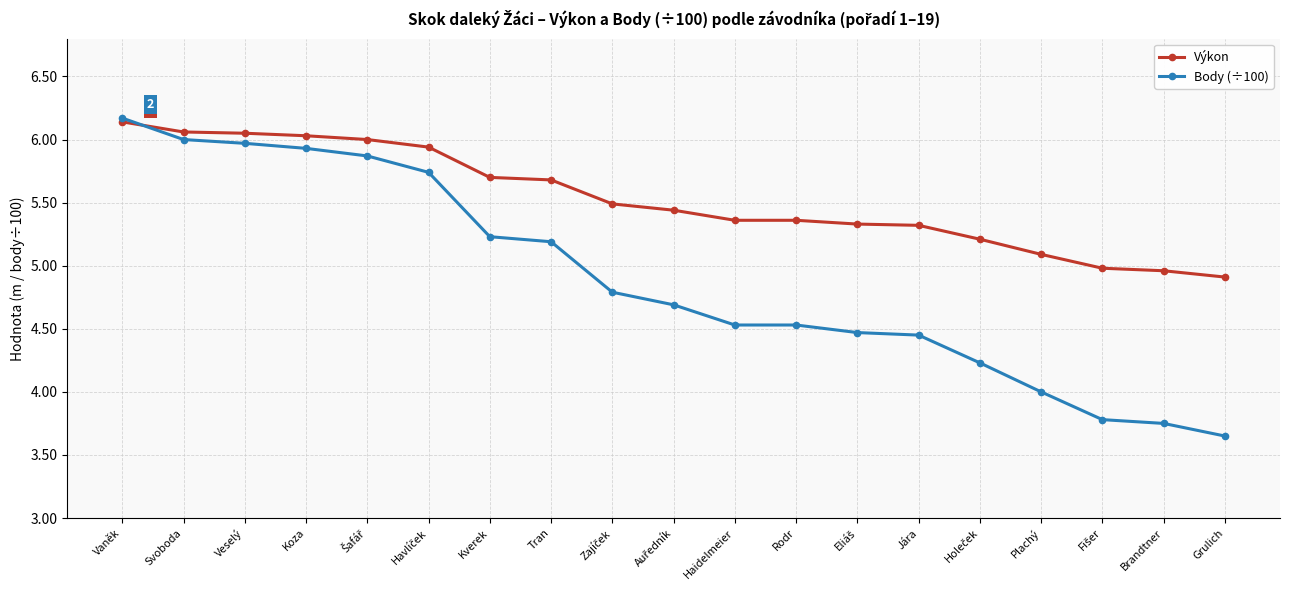

What is the label of the 18th point from the right?

Svoboda